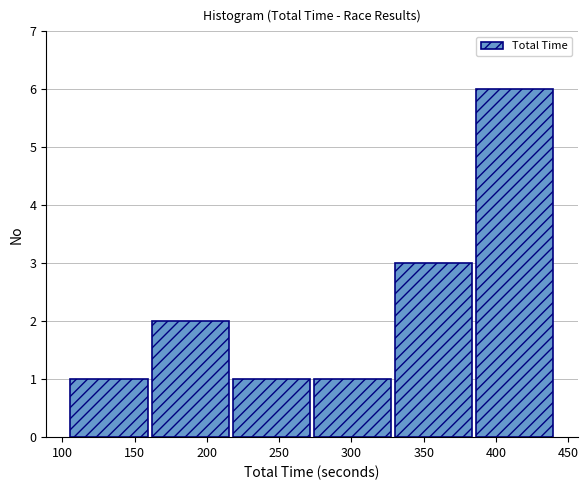

Which range on the x-axis has the tallest bar?

385 to 440